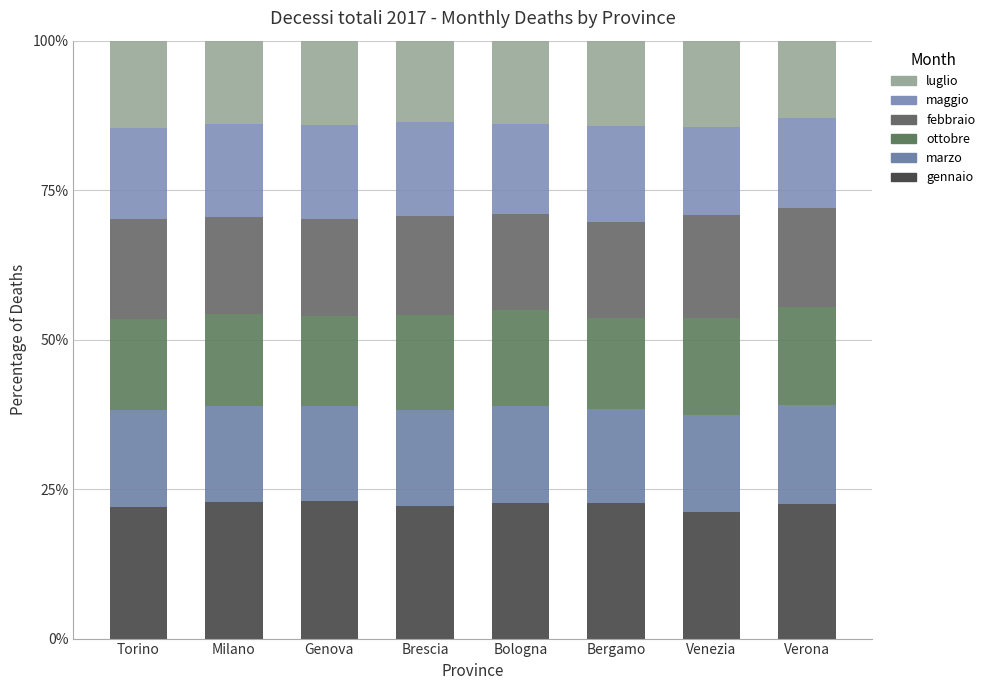

Which series has the largest total across all categories?

gennaio